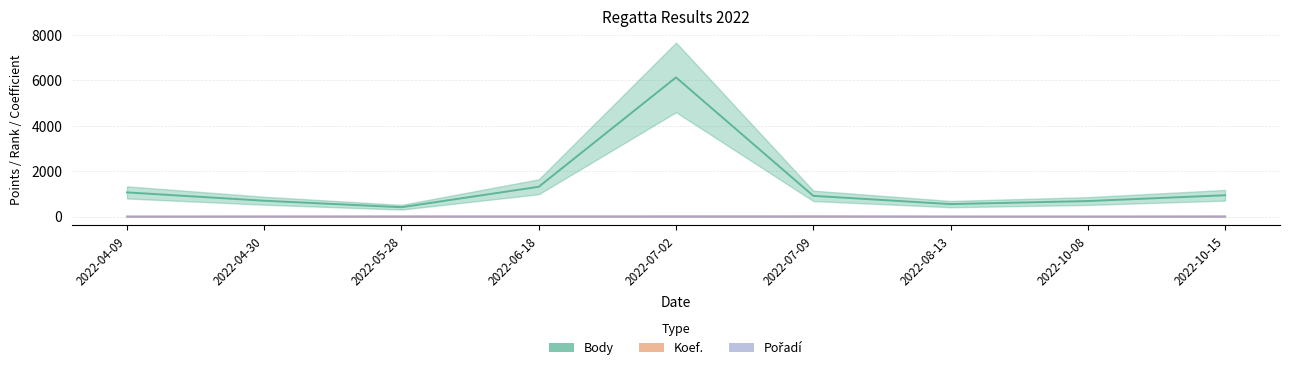

Reading right to left, extract all data points from this chart.

Body: 2022-10-15=943	2022-10-08=688	2022-08-13=554	2022-07-09=917	2022-07-02=6134	2022-06-18=1317	2022-05-28=416	2022-04-30=702	2022-04-09=1069
Koef.: 2022-10-15=4	2022-10-08=2	2022-08-13=2	2022-07-09=7	2022-07-02=12	2022-06-18=7	2022-05-28=3	2022-04-30=2	2022-04-09=3
Pořadí: 2022-10-15=11	2022-10-08=4	2022-08-13=6	2022-07-09=14	2022-07-02=7	2022-06-18=9	2022-05-28=11	2022-04-30=9	2022-04-09=5